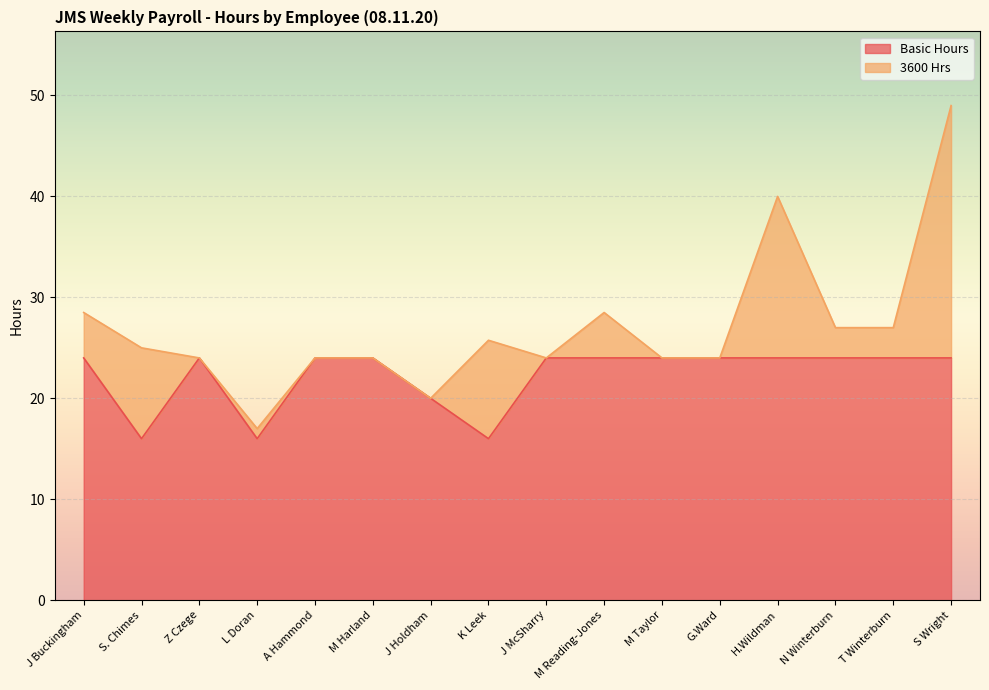

List the labels in order of value, largest first.

J Buckingham, Z Czege, A Hammond, M Harland, J McSharry, M Reading-Jones, M Taylor, G.Ward, H.Wildman, N Winterburn, T Winterburn, S Wright, J Holdham, S. Chimes, L Doran, K Leek